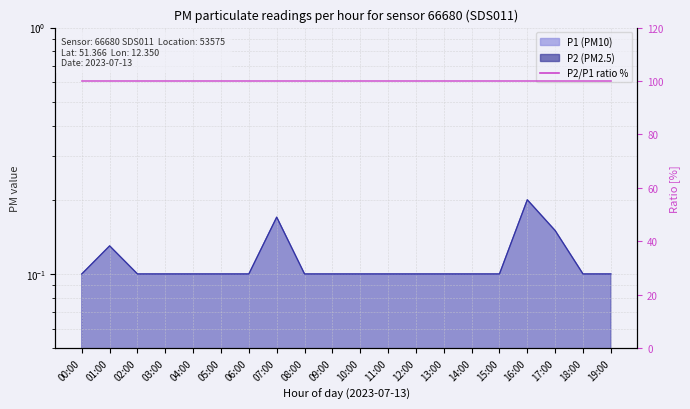

What is the value of the P2 point at the 16th from the left?

0.1